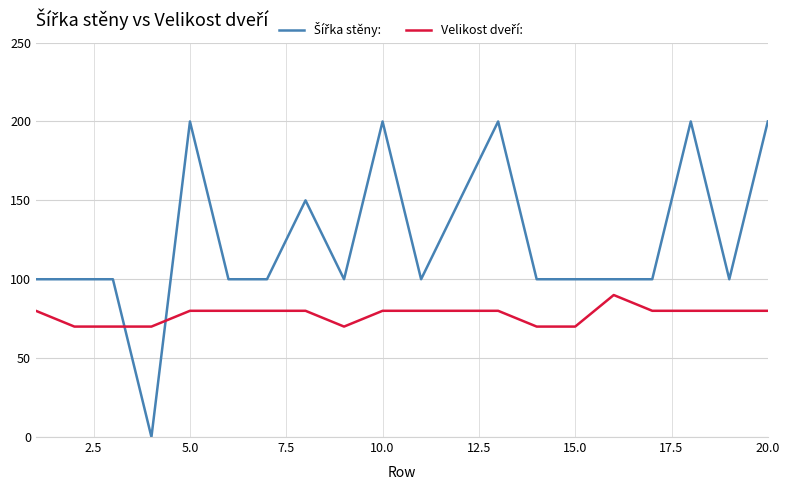

What is the greatest value displayed?

200